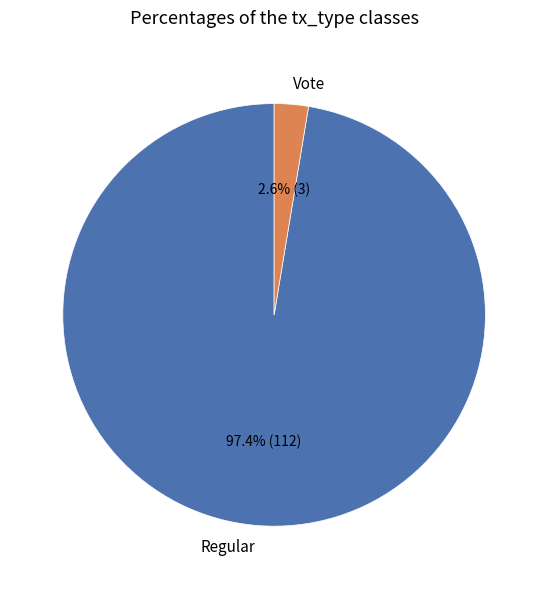

Rank the categories by value from highest to lowest.

Regular, Vote